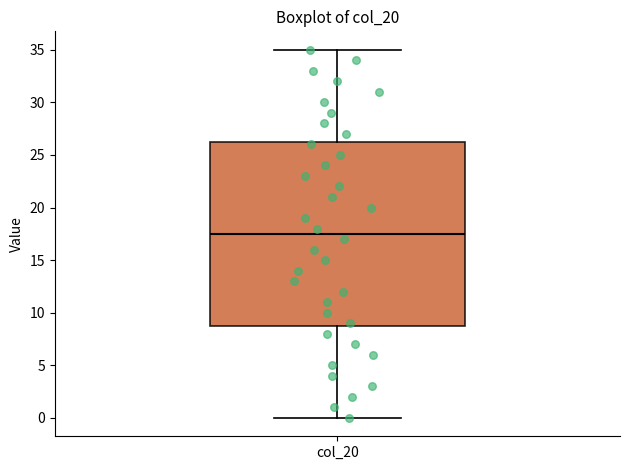

Where does the lower whisker of the box for col_20 end on the y-axis? The values are not printed on the chart, so give them approximately, as read against the axis.

0.0